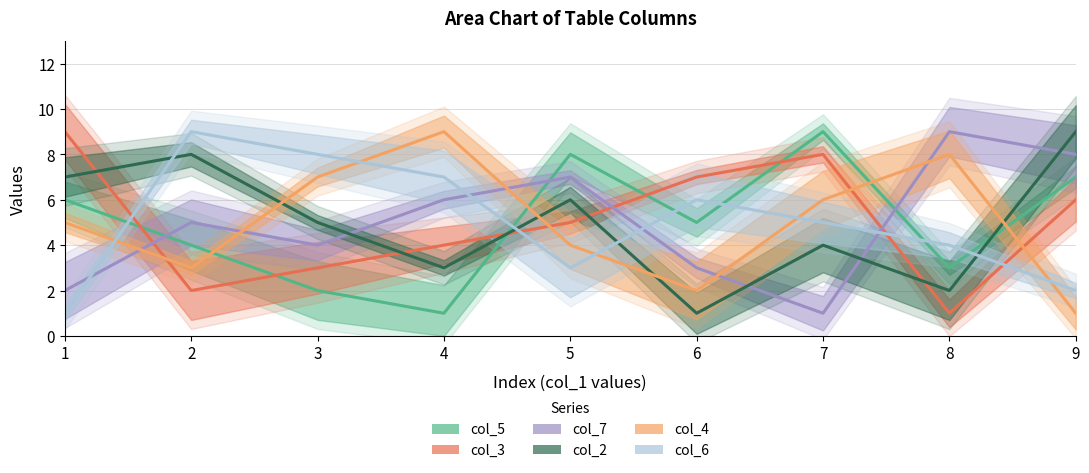

What is the smallest value displayed?

1